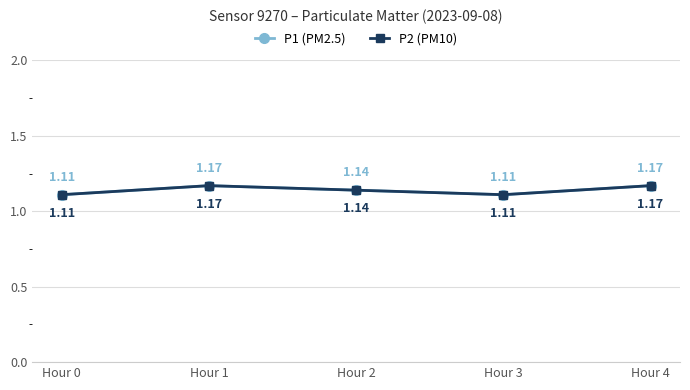

True or false: P1 (PM2.5) and P2 (PM10) intersect in this chart.

False